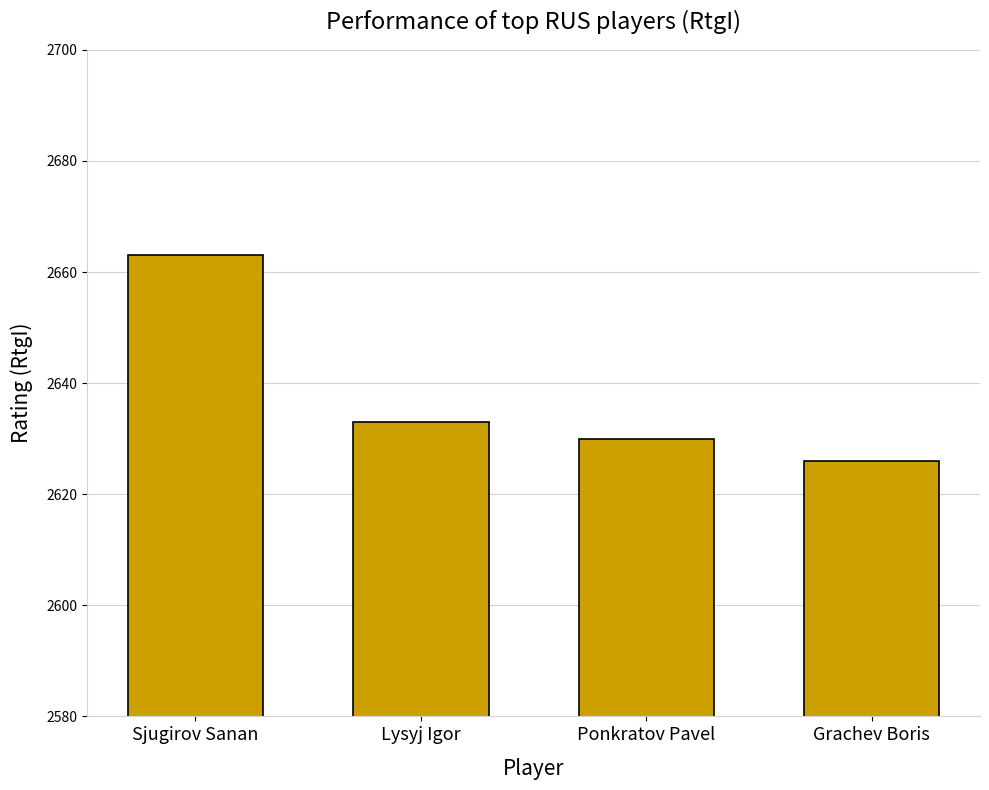

Reading left to right, extract all data points from this chart.

Sjugirov Sanan=2663	Lysyj Igor=2633	Ponkratov Pavel=2630	Grachev Boris=2626